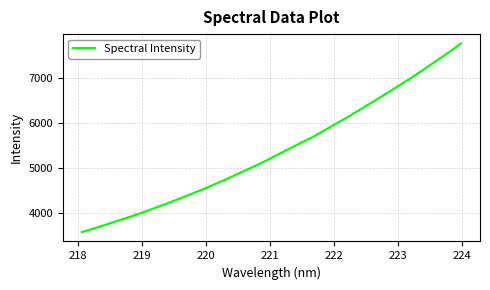

What is the maximum value shown in the chart?

7754.3